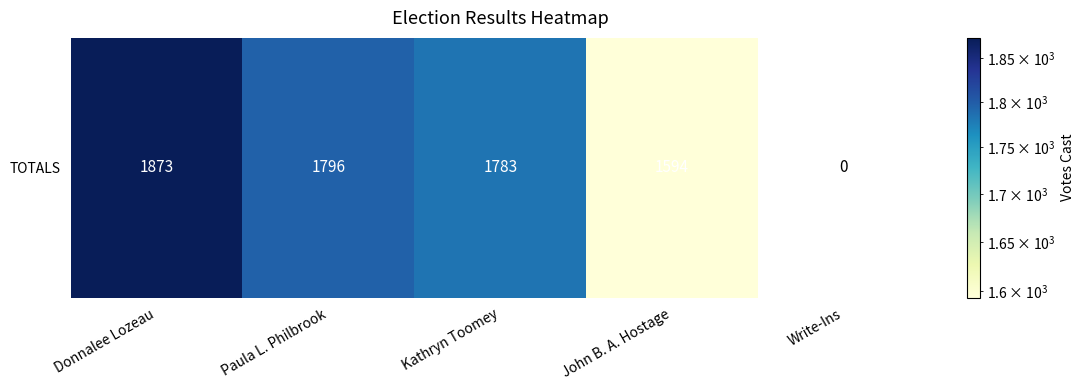

How many values are below 1783?

2